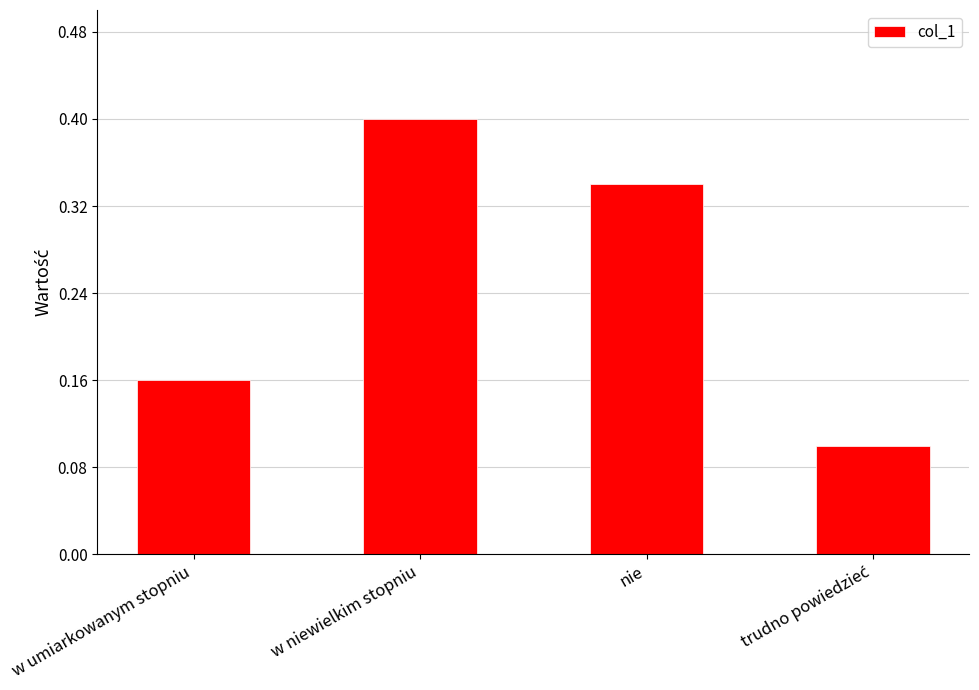

Is it true that the value at w umiarkowanym stopniu is 0.0?

False